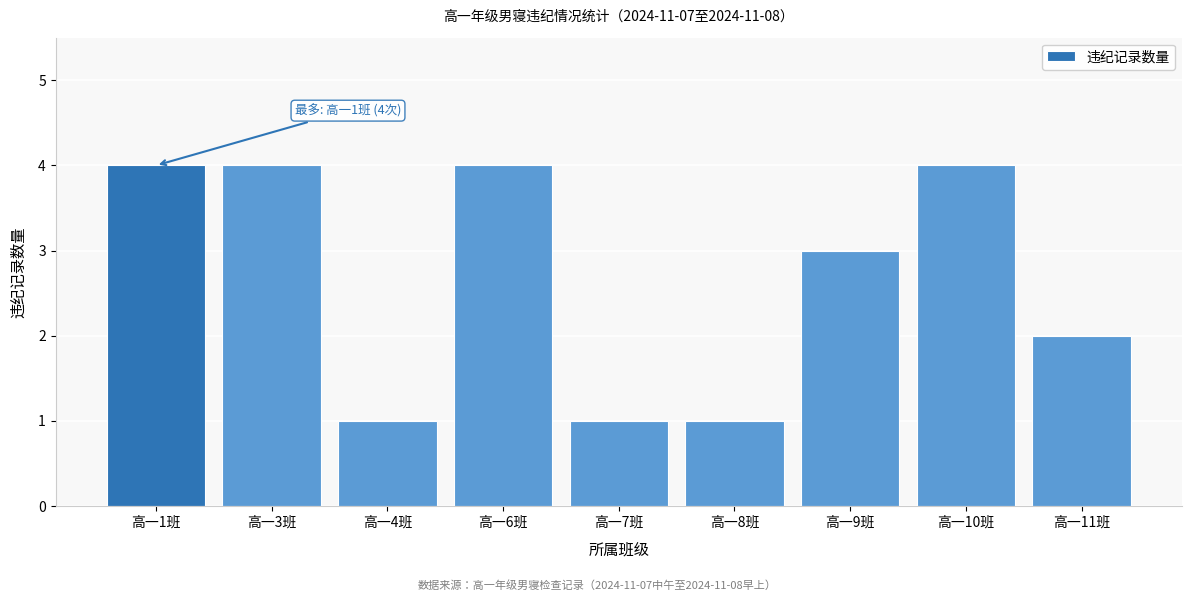

Reading right to left, extract all data points from this chart.

2	4	3	1	1	4	1	4	4